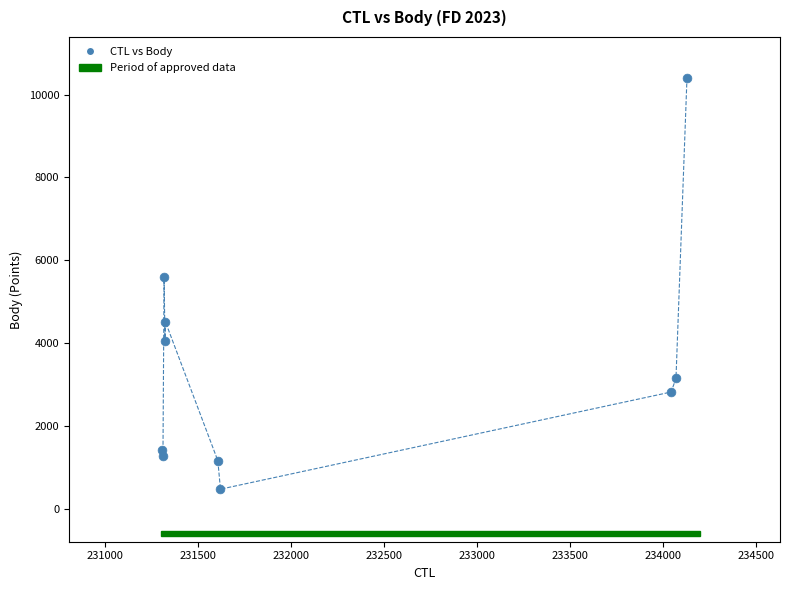

What is the range of X values (max minus min)?

2820